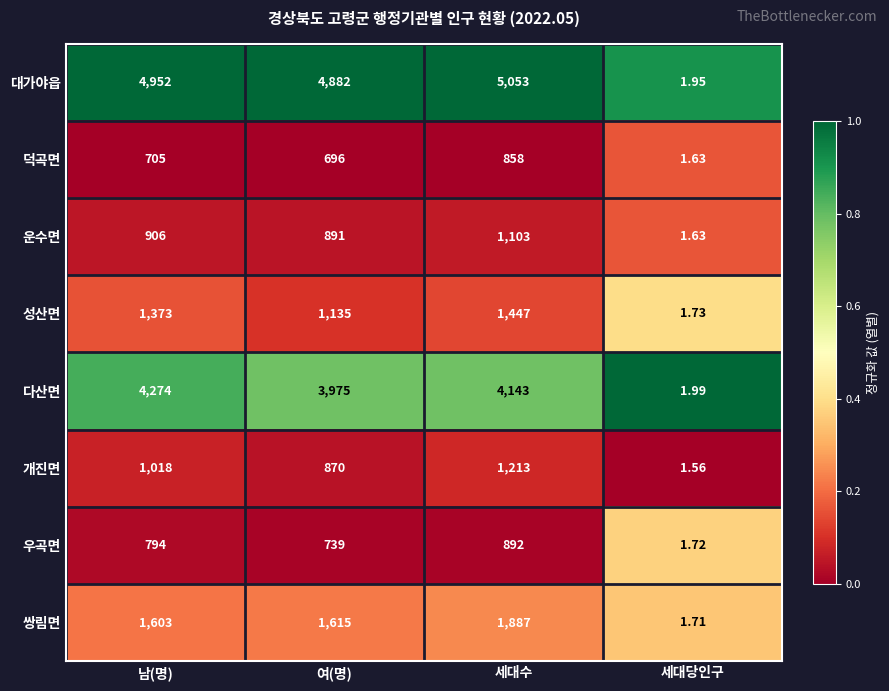

Rank the series by their maximum value, from lowest to highest.

덕곡면, 우곡면, 운수면, 개진면, 성산면, 쌍림면, 다산면, 대가야읍